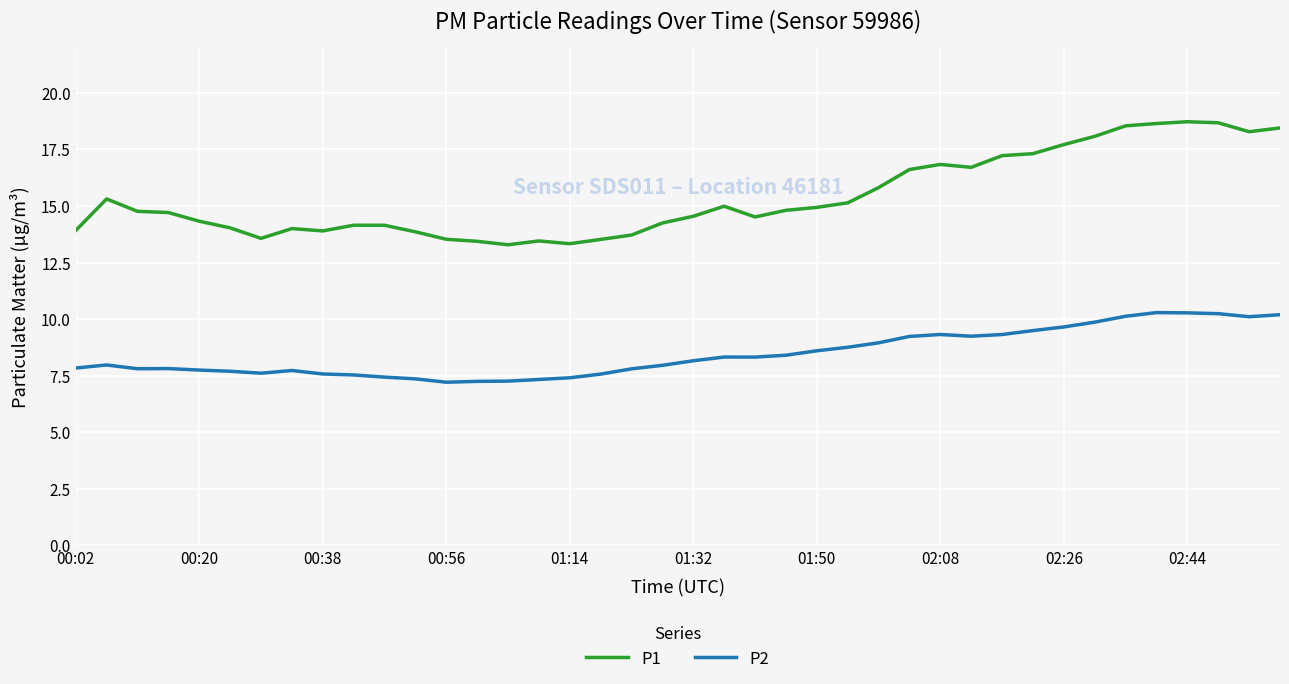

What is the difference between the maximum and minimum values in the P2 series?

3.1